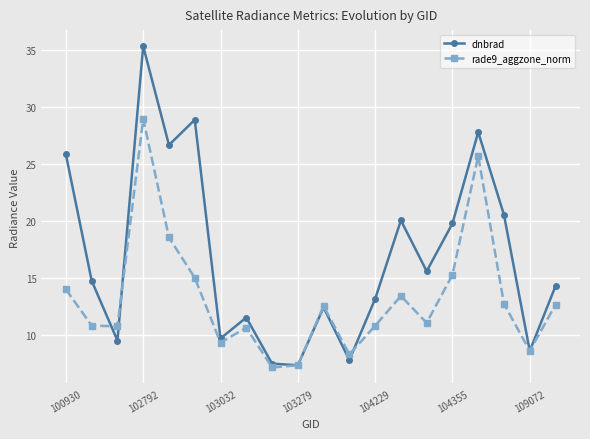

Rank the series by their average value, from lowest to highest.

rade9_aggzone_norm, dnbrad